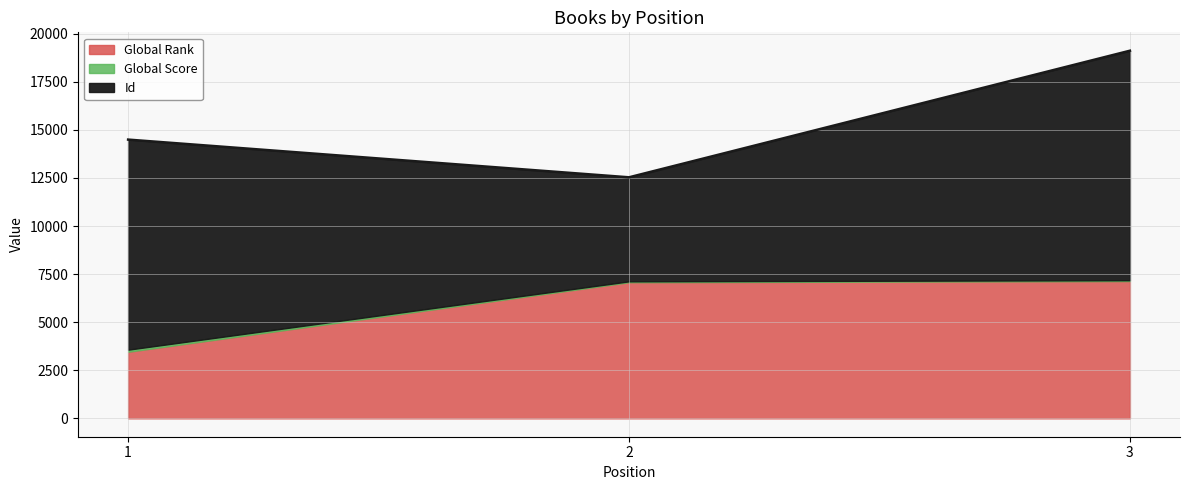

Is the value of Global Rank at 2 greater than the value of Global Score at 1?

Yes